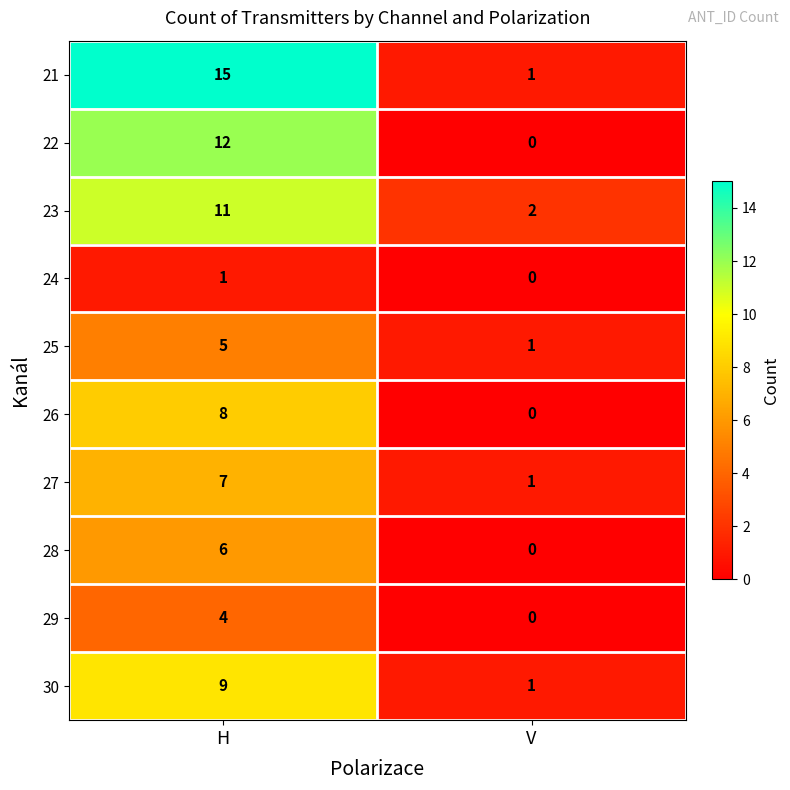

Reading right to left, what are all the values shown in this chart?

21: 1	15
22: 0	12
23: 2	11
24: 0	1
25: 1	5
26: 0	8
27: 1	7
28: 0	6
29: 0	4
30: 1	9